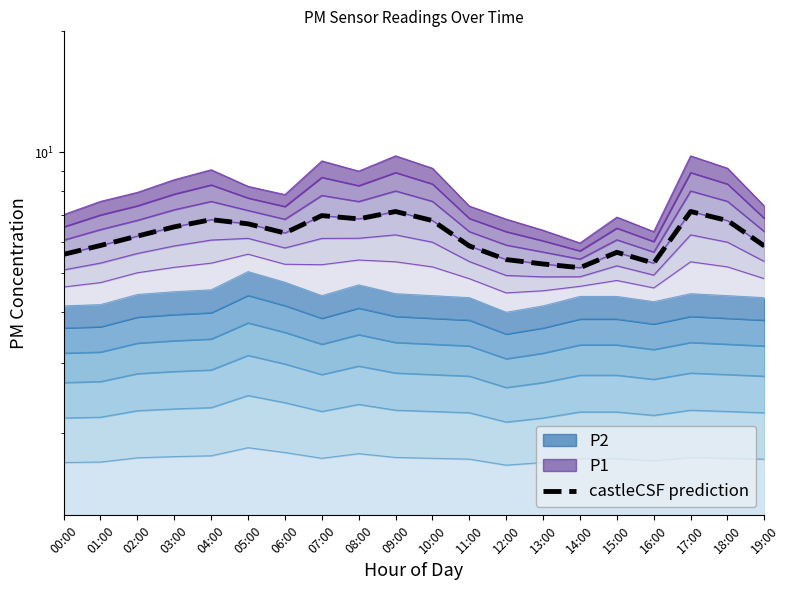

What is the change in value from 01:00 to 15:00?

-0.2